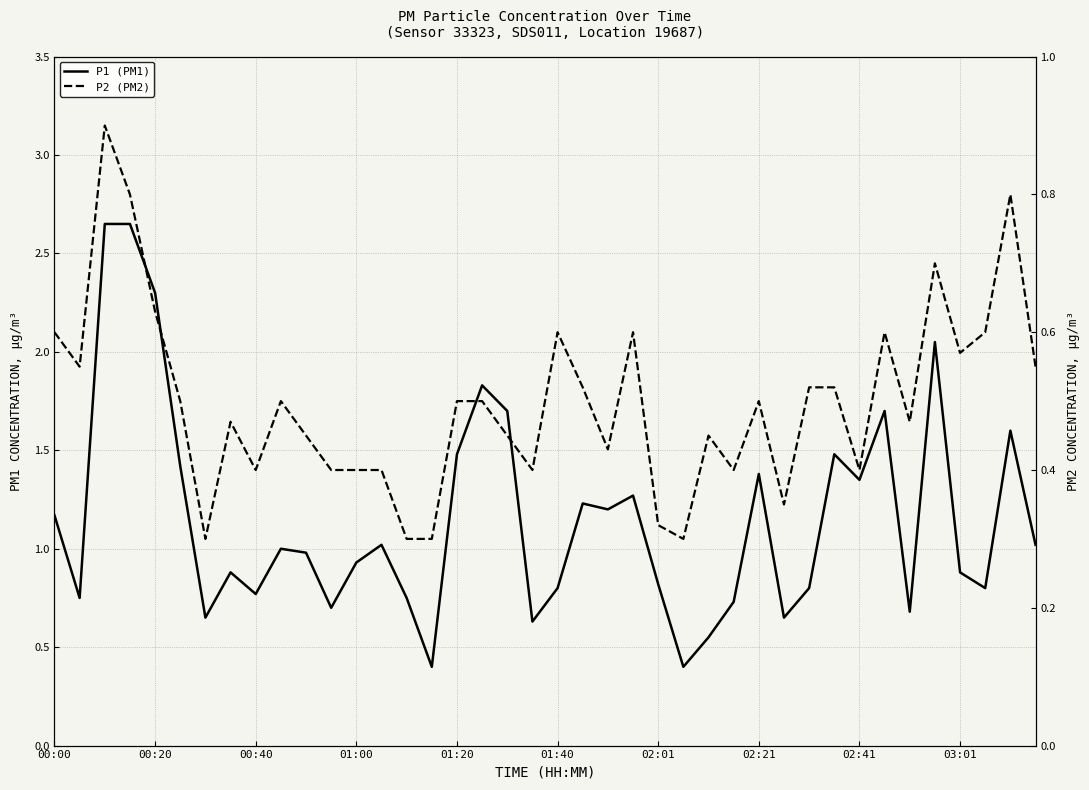

At 26, list the series in order from smallest to largest.

P2 (PM2), P1 (PM1)